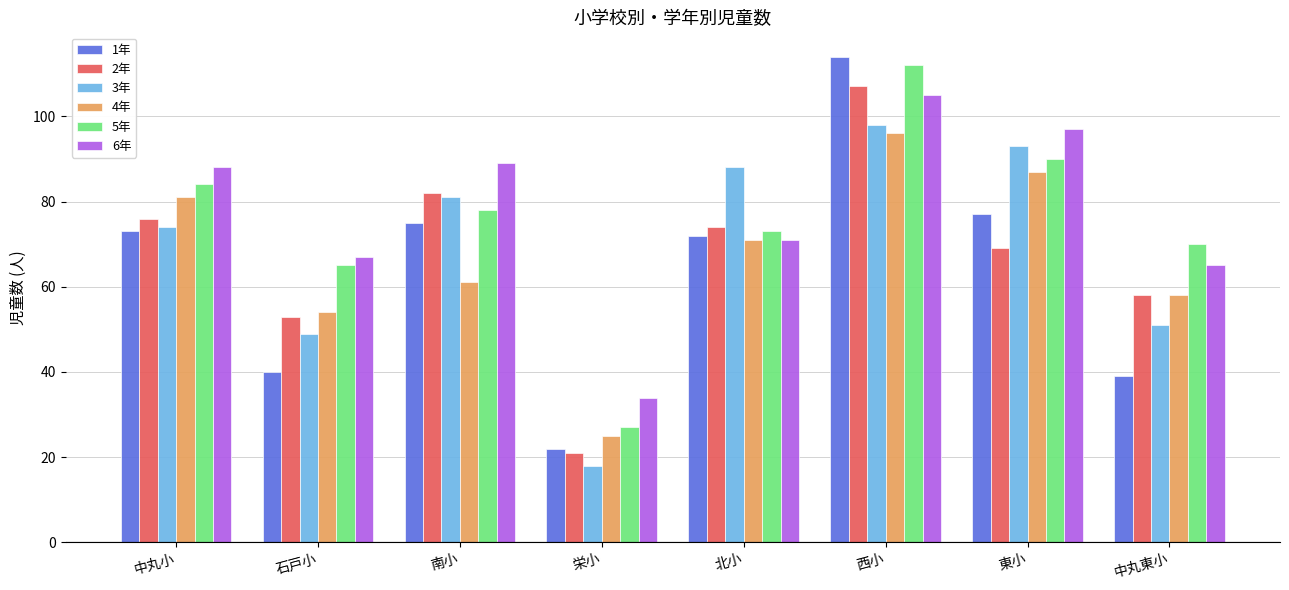

Rank the categories by 2年 value from highest to lowest.

西小, 南小, 中丸小, 北小, 東小, 中丸東小, 石戸小, 栄小